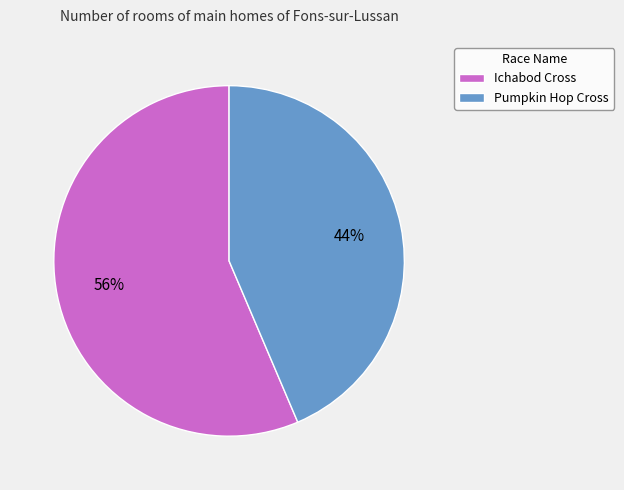

How many segments does this pie chart have?

2